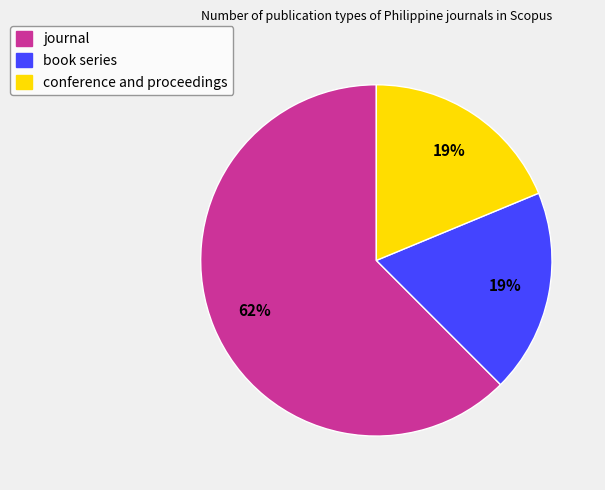

What is the majority slice?

journal